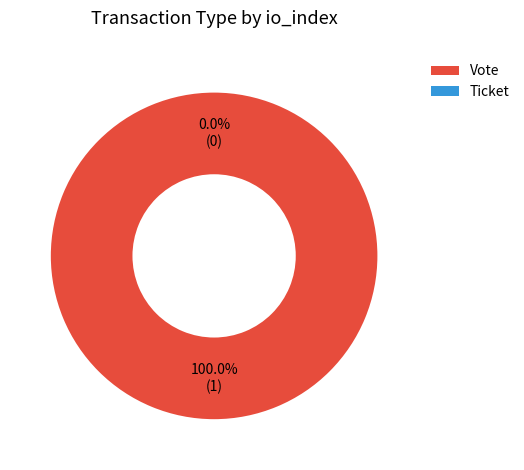

Which has a higher value, Ticket or Vote?

Vote